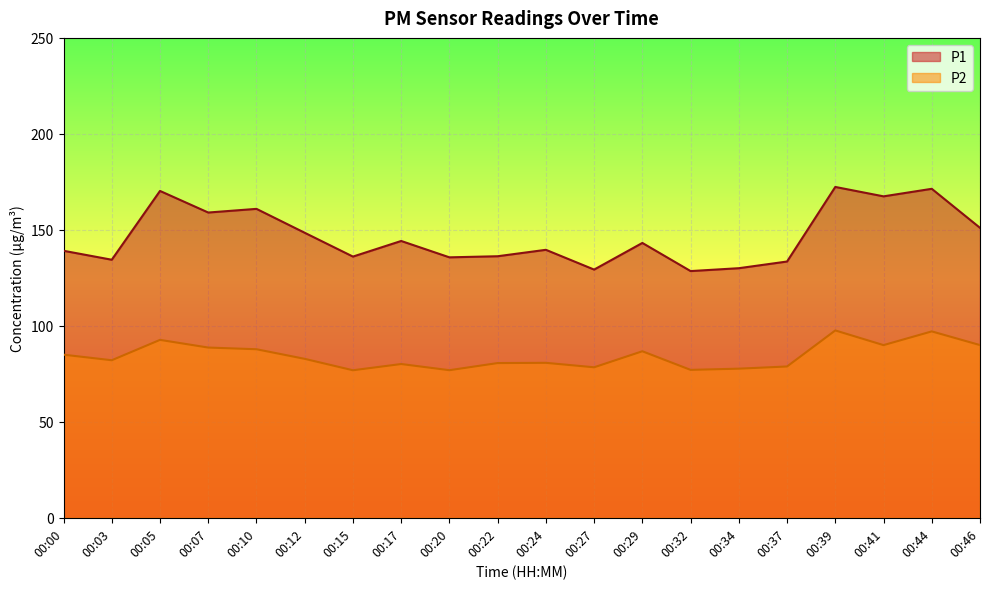

What is the difference between the P2 values at 00:05 and 00:39?

4.9